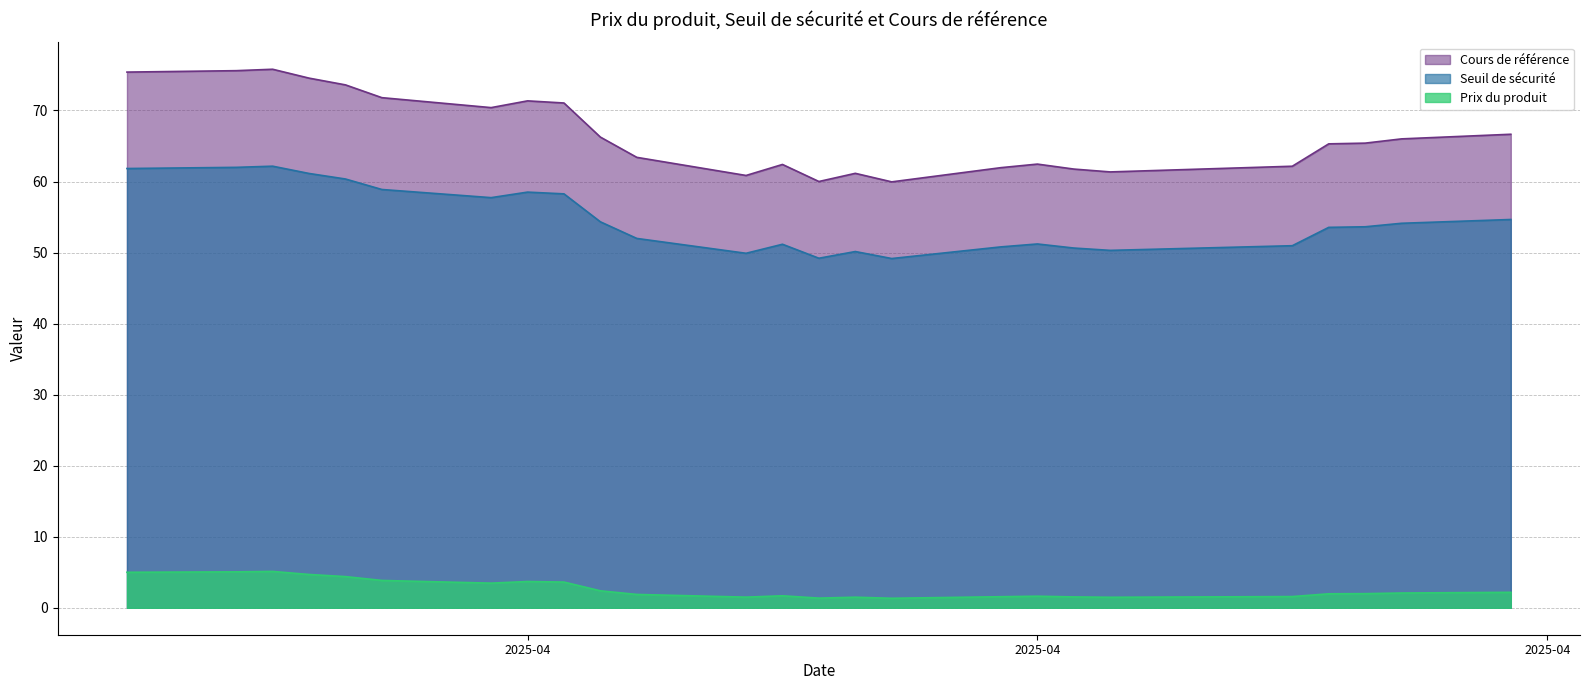

In Seuil de sécurité, how many points are higher than both neighbors (excluding endpoints)?

5